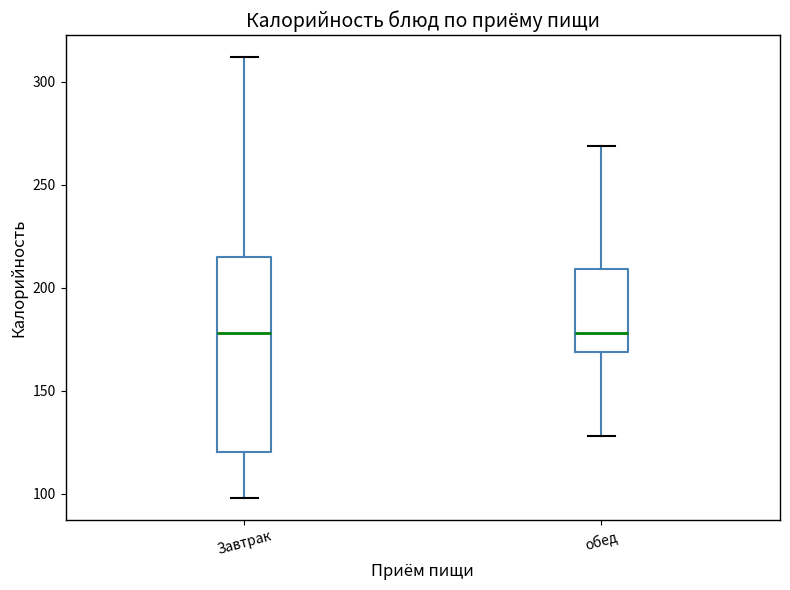

Reading left to right, read every box against the y-axis: the position of its median line, the range the box covers, and the ends of its whiskers. The values are not printed on the chart, so give them approximately, as read against the axis.

Завтрак: median 180, box 120 to 215, whiskers 100 to 310
обед: median 180, box 170 to 210, whiskers 130 to 270